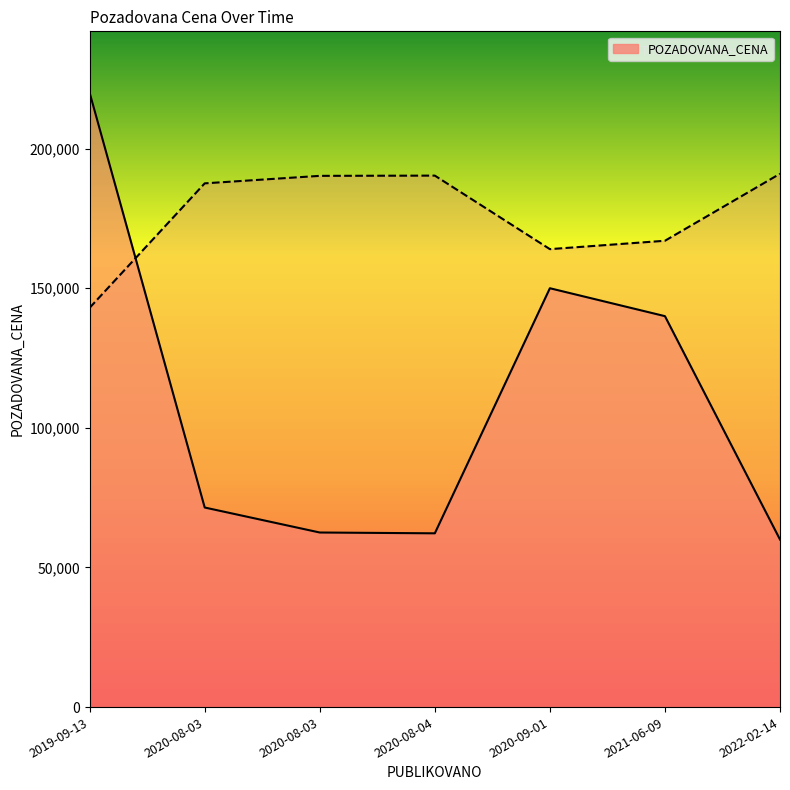

How many points are higher than both their immediate neighbors (excluding endpoints)?

1